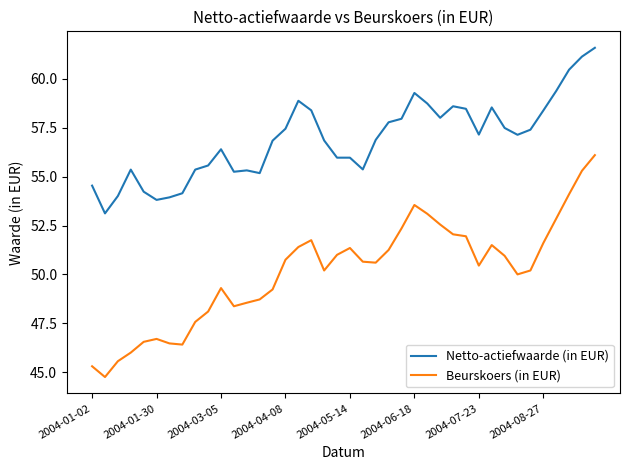

What is the lowest value of the Beurskoers (in EUR) series?

44.8